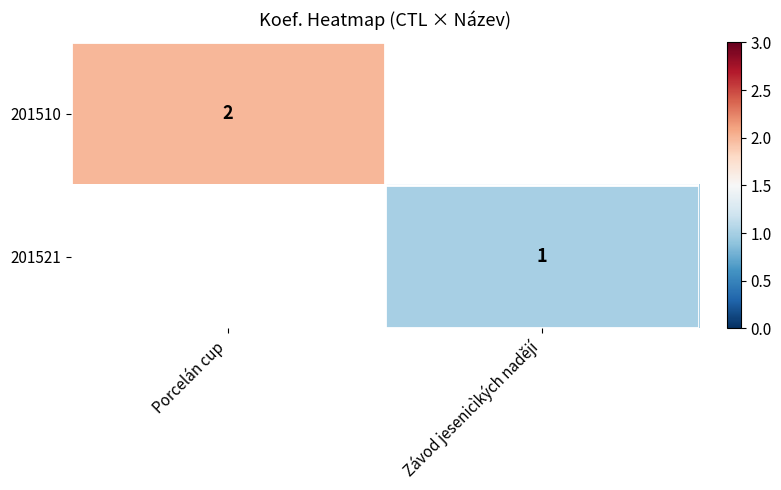

At Porcelán cup, list the series in order from smallest to largest.

201510, 201521